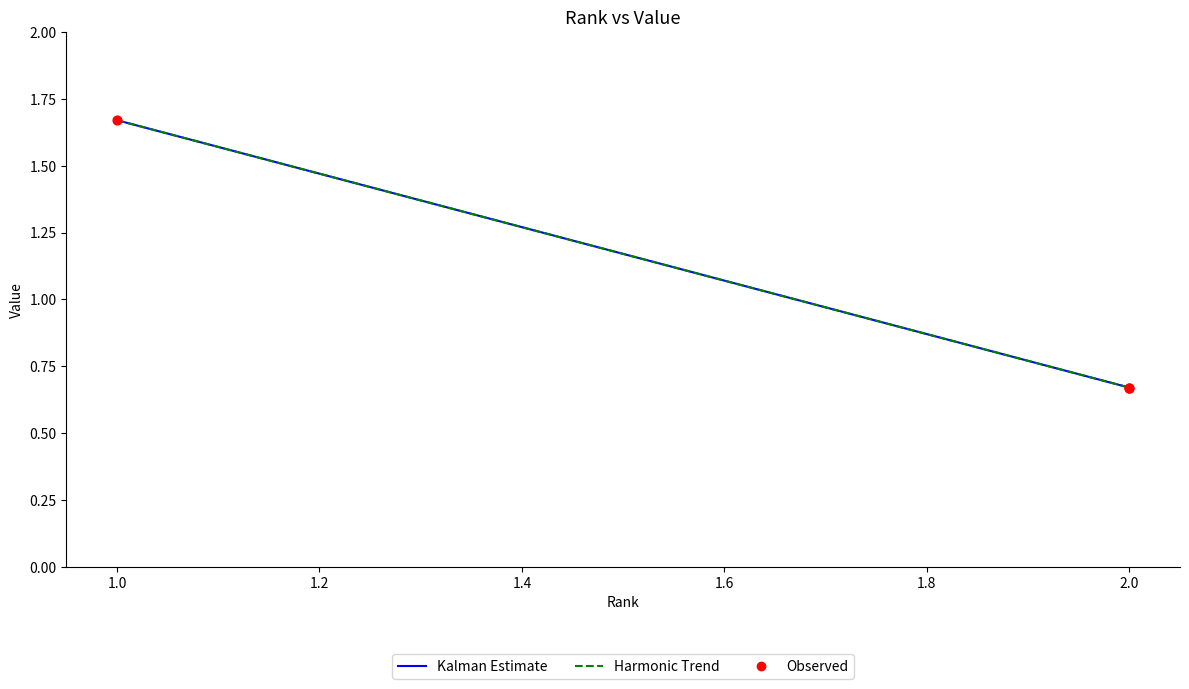

Is the value of Harmonic Trend at 2.0 greater than the value of Kalman Estimate at 1.0?

No